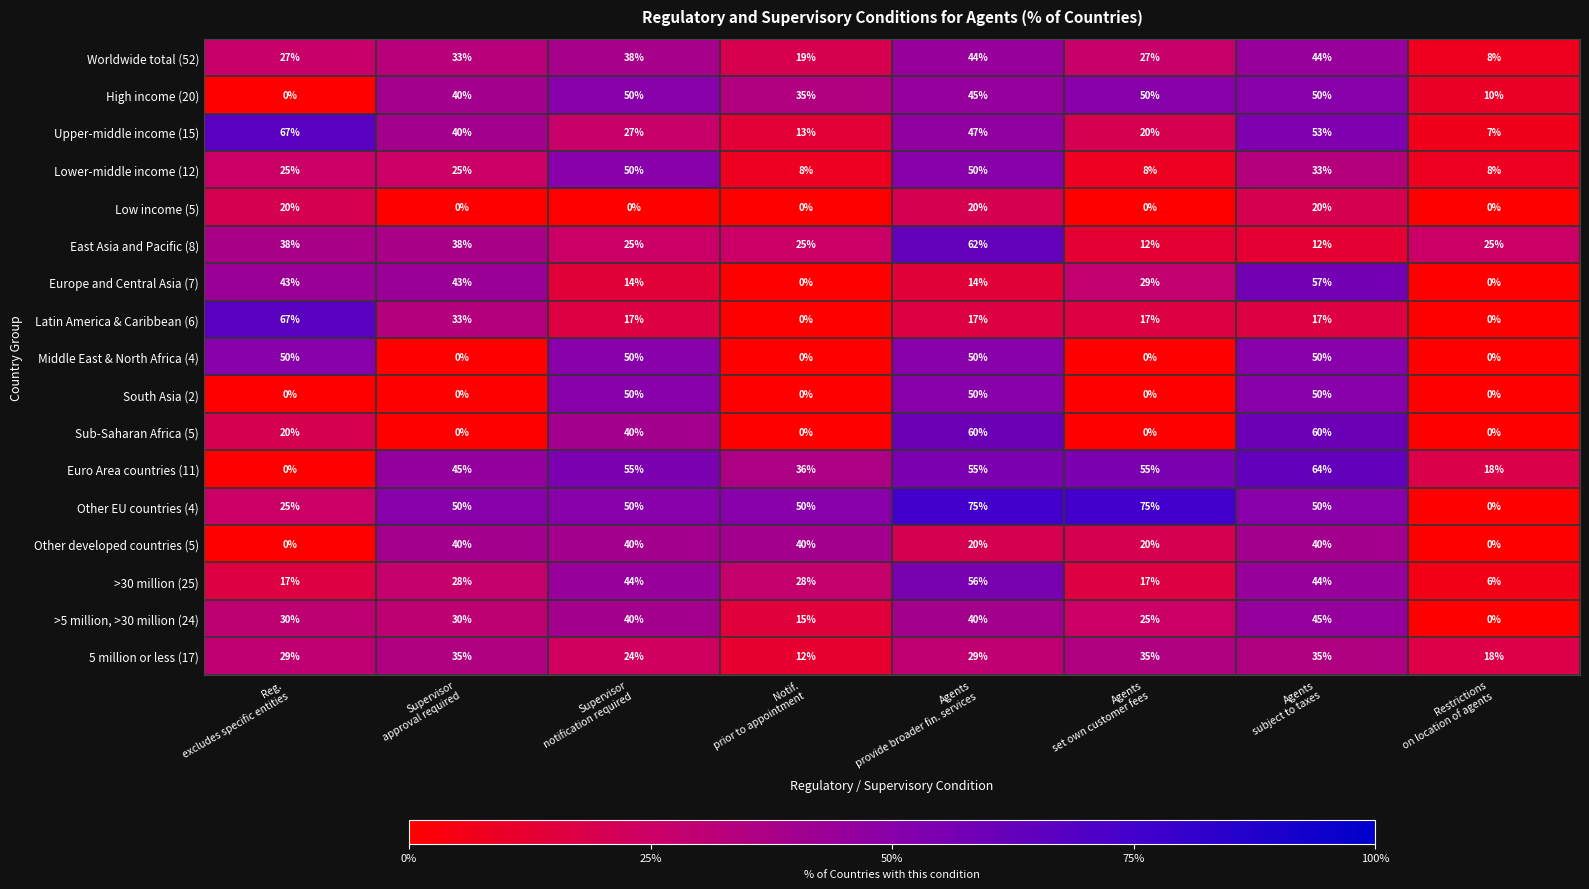

Which series has the largest range (max minus min)?

Other EU countries (4)